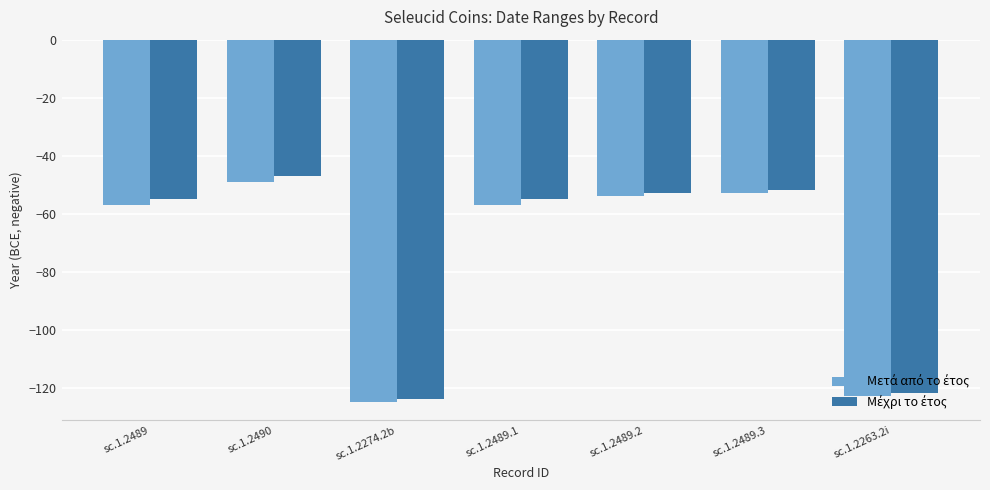

At which category is the sum across all series the highest?

sc.1.2490